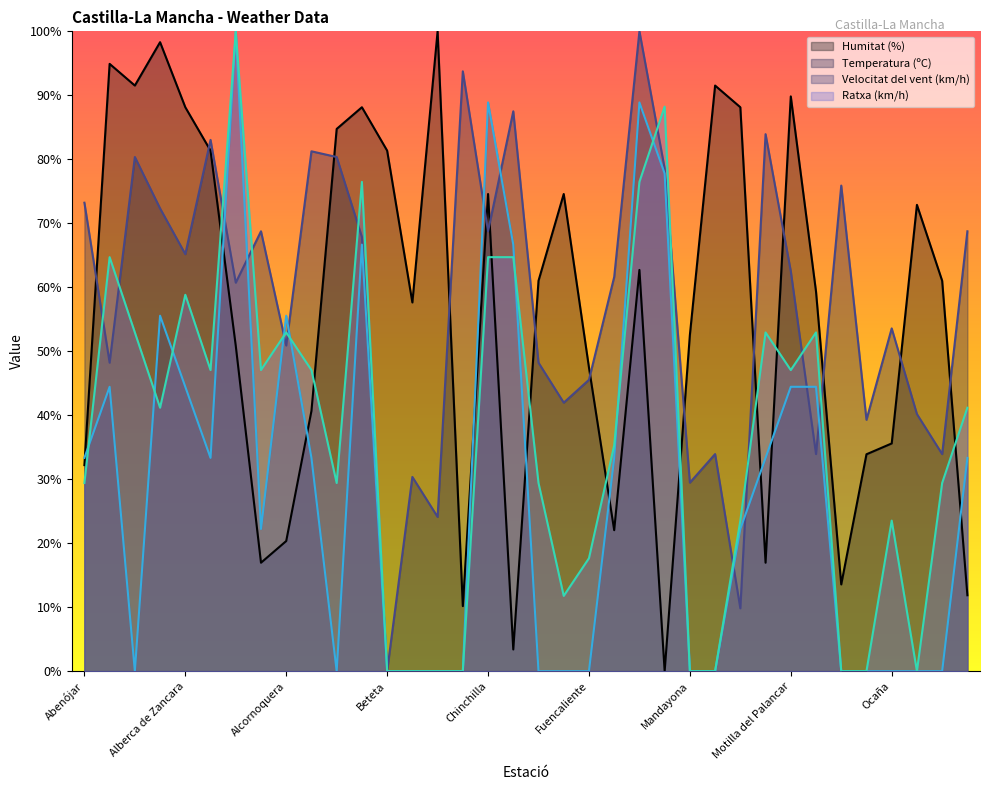

Is it true that Ratxa (km/h) equals 29.4 at Cuenca?

True